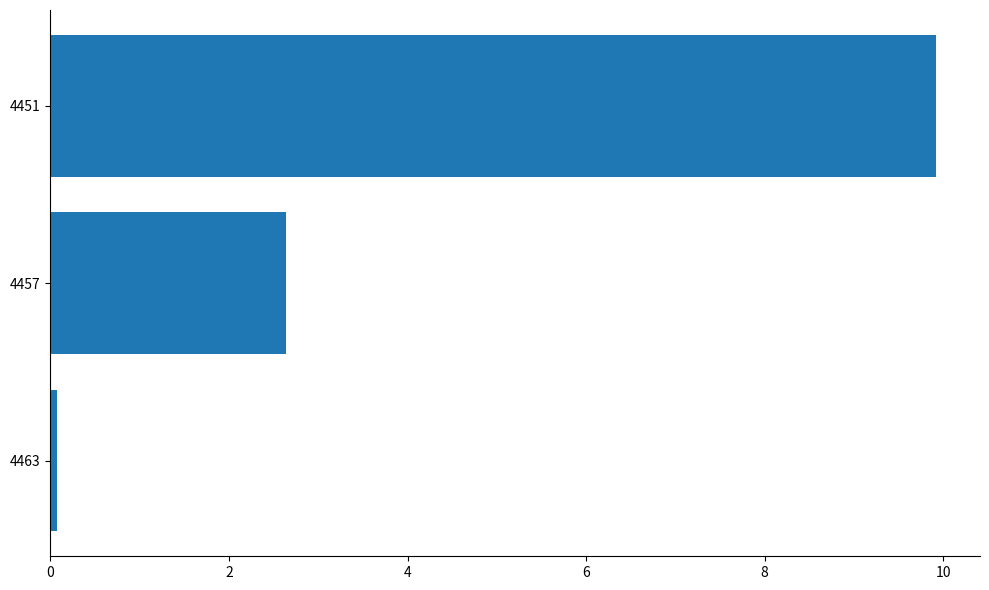

Reading top to bottom, transcribe all the data shown in this chart.

9.9	2.6	0.1